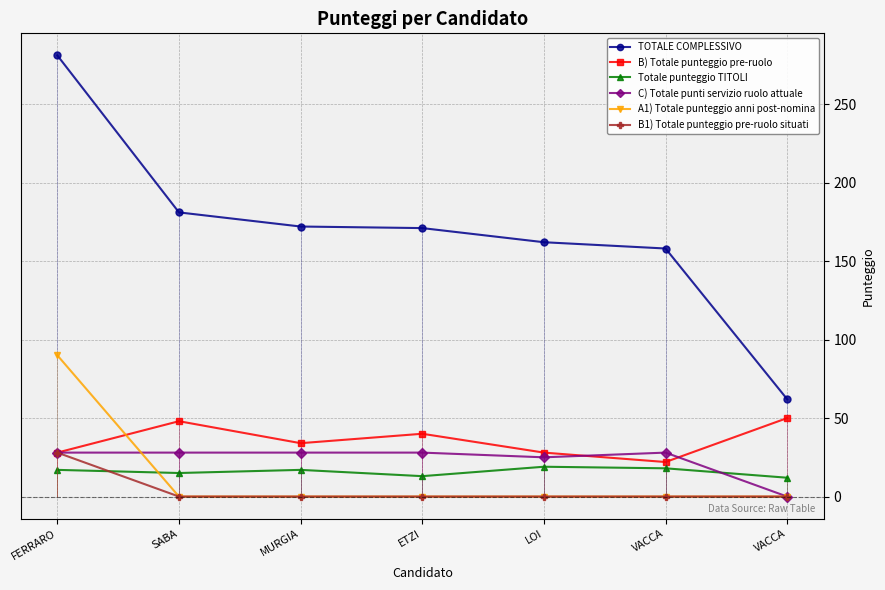

Does the chart have visible grid lines?

Yes